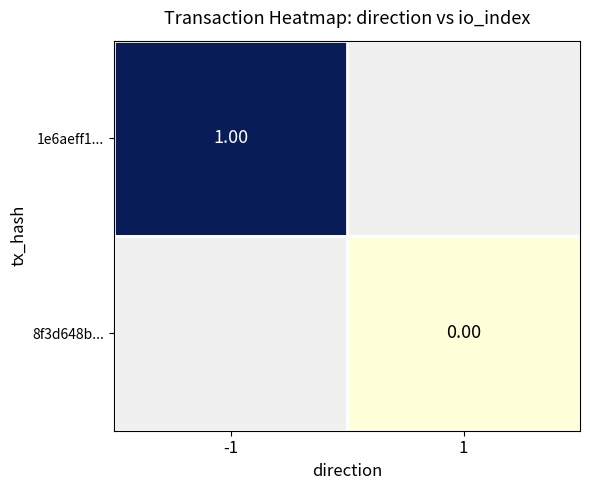

Is the value of 1e6aeff1... at -1 greater than the value of 8f3d648b... at 1?

Yes